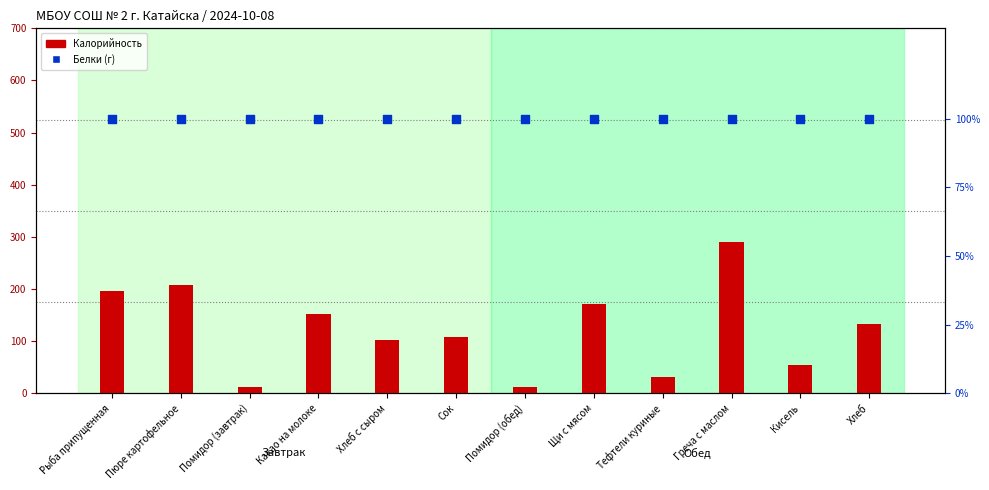

What is the total value across all series at Сок?

208